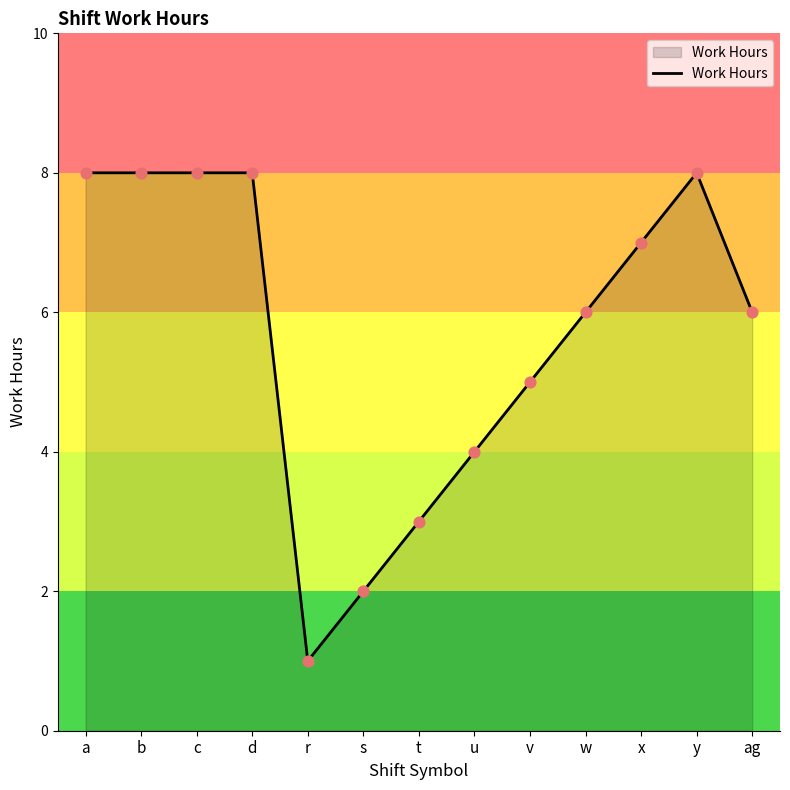

Approximately how many times larger is the value at r compared to y?

0.1